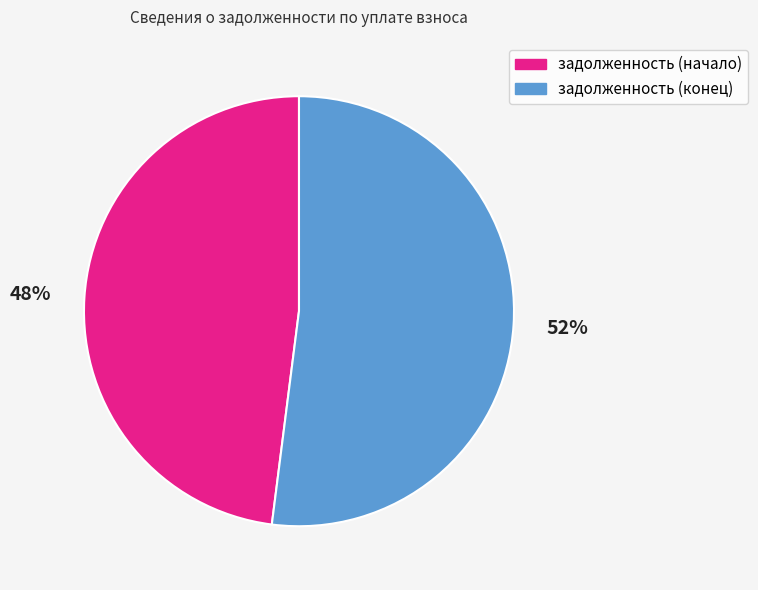

Rank the categories by value from highest to lowest.

задолженность (конец), задолженность (начало)